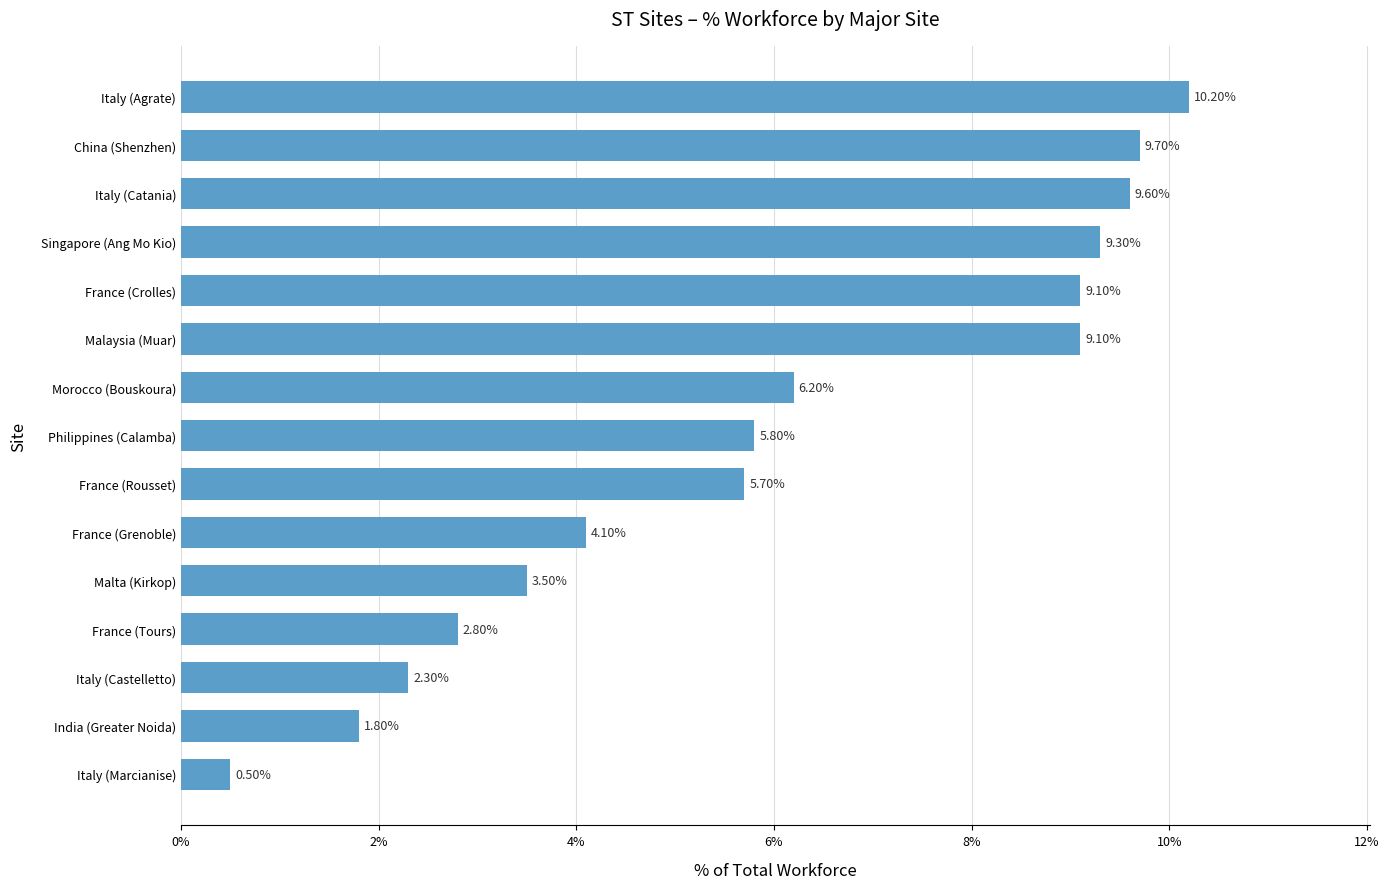

Between France (Tours) and China (Shenzhen), which is larger?

China (Shenzhen)